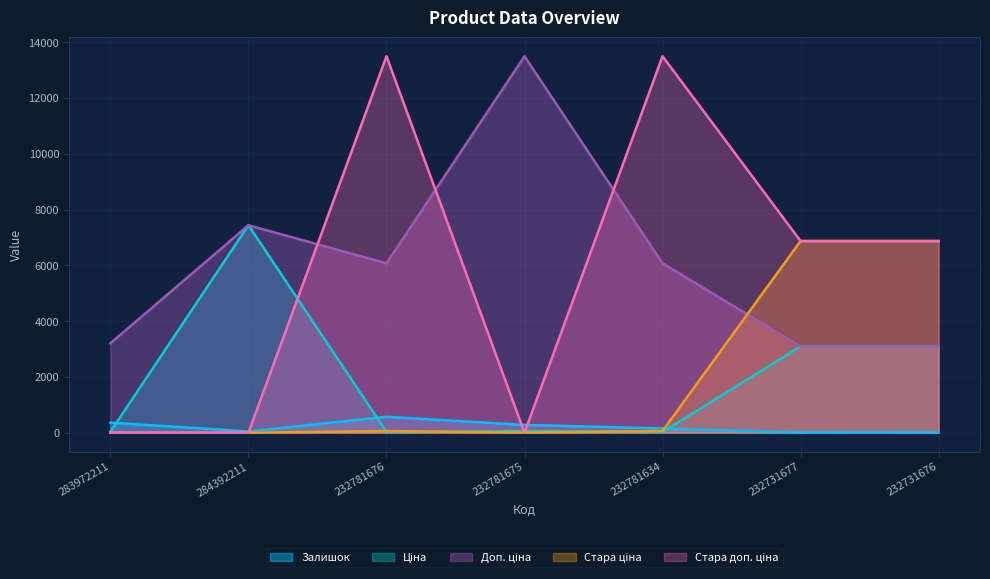

What is the sum of all Ціна values?

13764.6